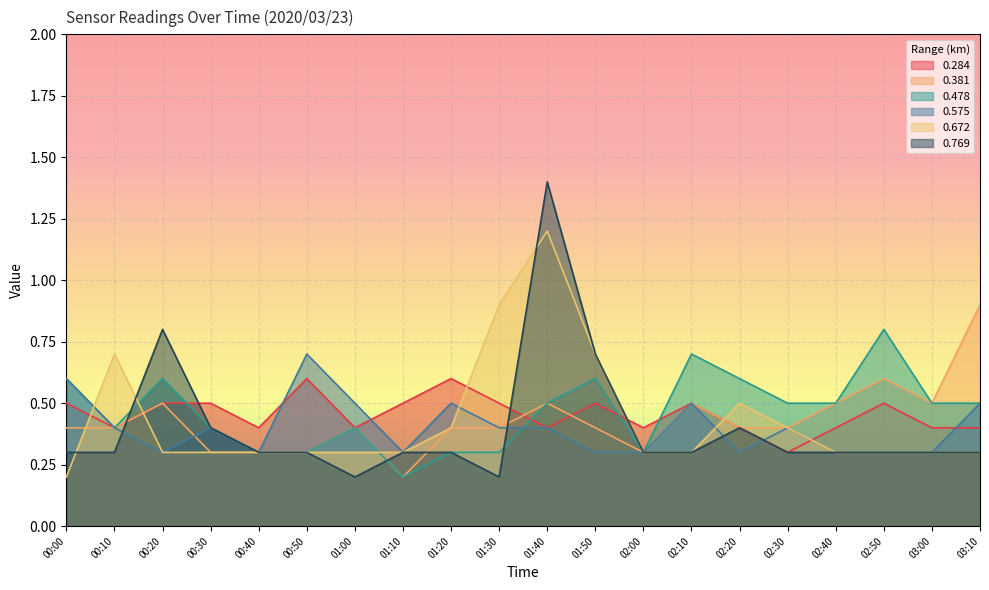

What is the spread (max minus min) of values at 03:10?

0.6